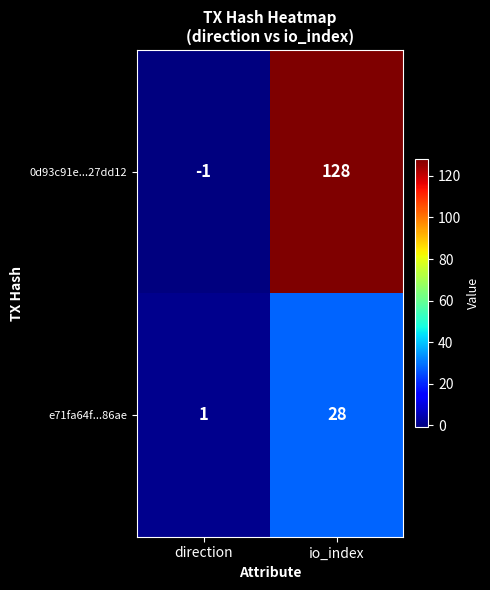

At which category is the sum across all series the highest?

io_index